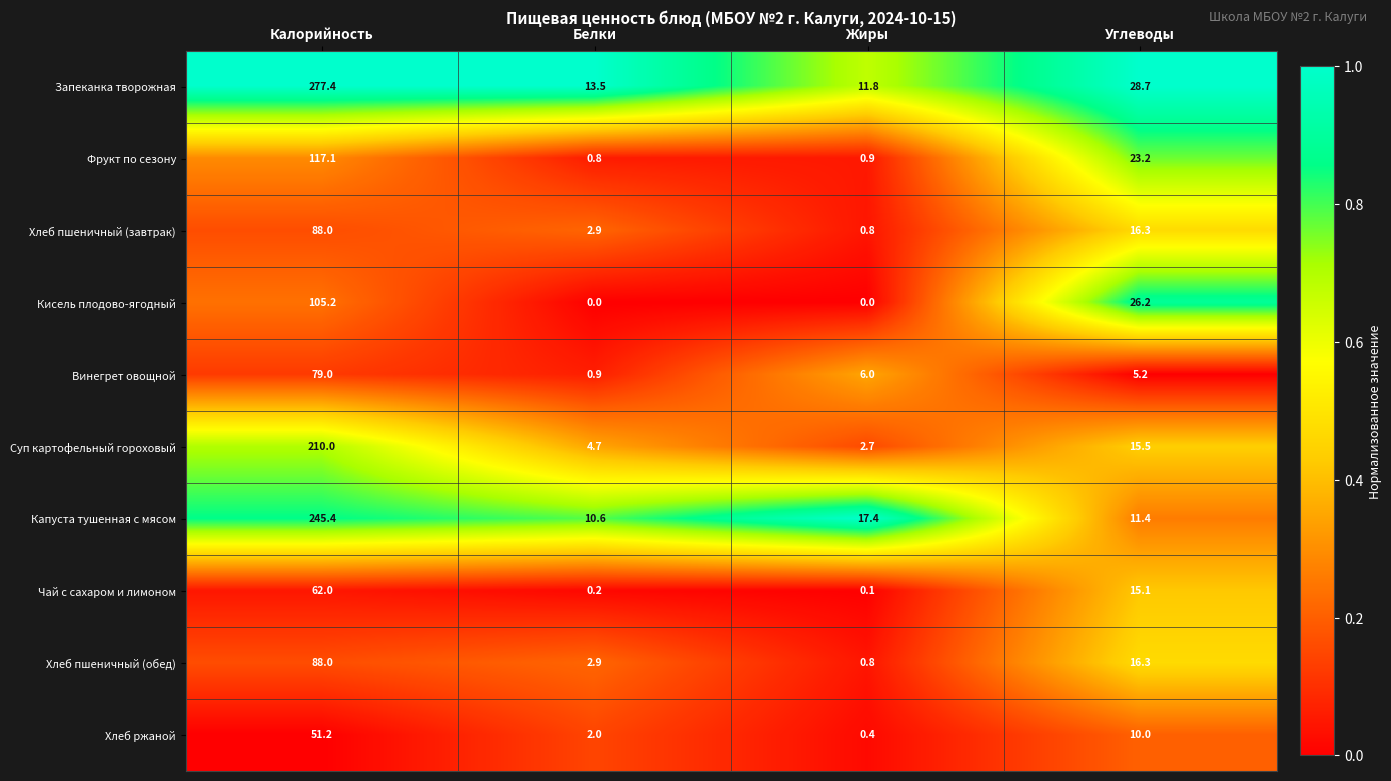

Is the value of Хлеб ржаной at Жиры greater than the value of Винегрет овощной at Жиры?

No